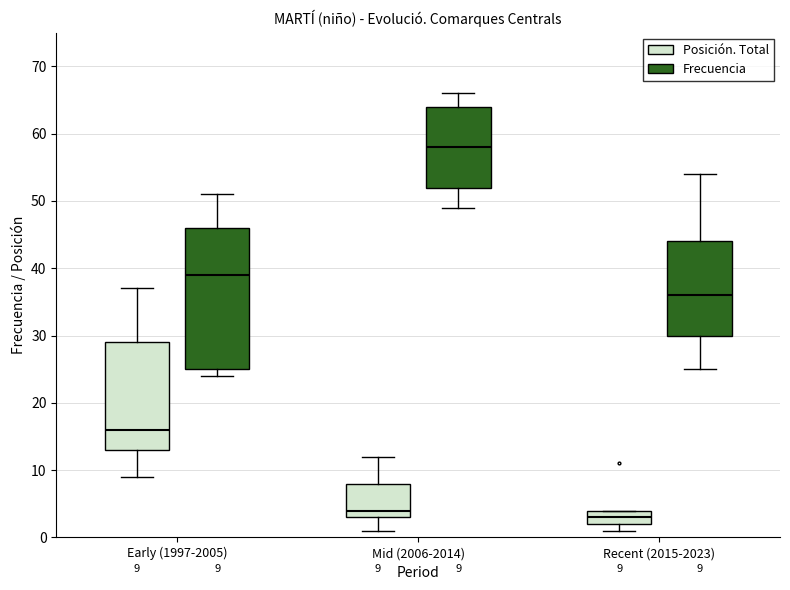

Which box has the lowest median line?

Recent (2015-2023) (Posición. Total)